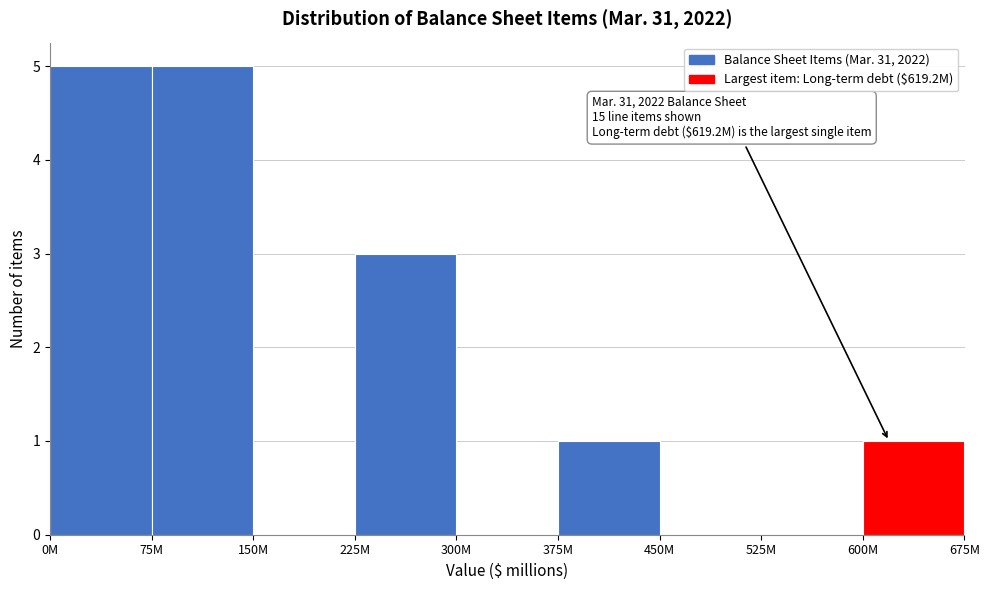

Reading left to right, what are all the values shown in this chart?

0M=5	75M=5	150M=0	225M=3	300M=0	375M=1	450M=0	525M=0	600M=1